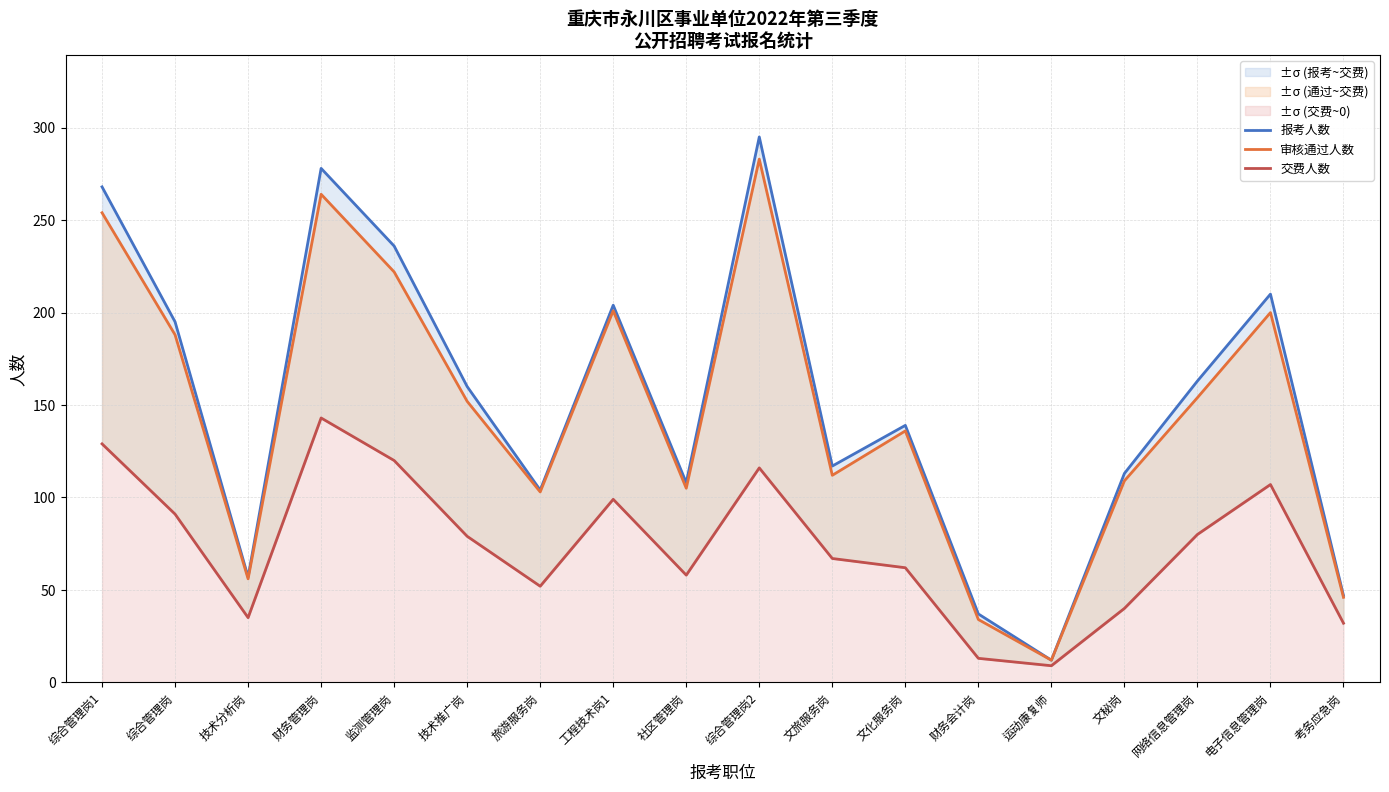

True or false: 审核通过人数 and 交费人数 intersect in this chart.

False